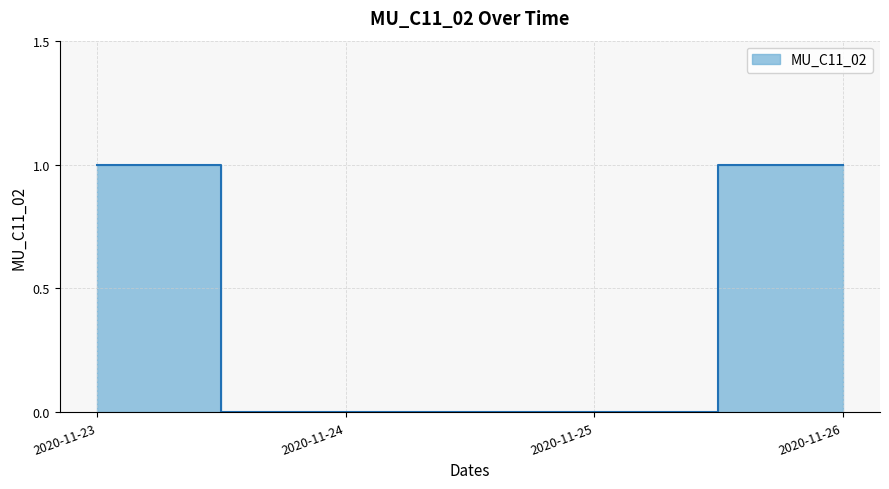

What is the sum of all values?

2